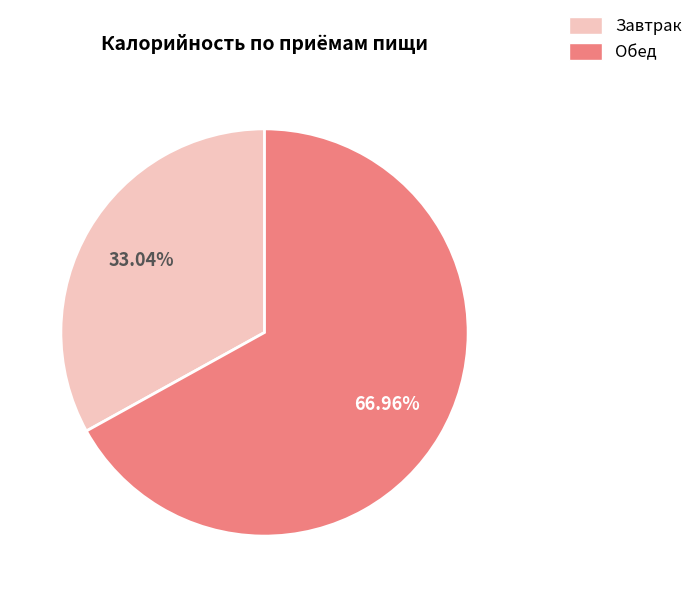

What is the ratio of the value at Обед to the value at Завтрак?

2.0